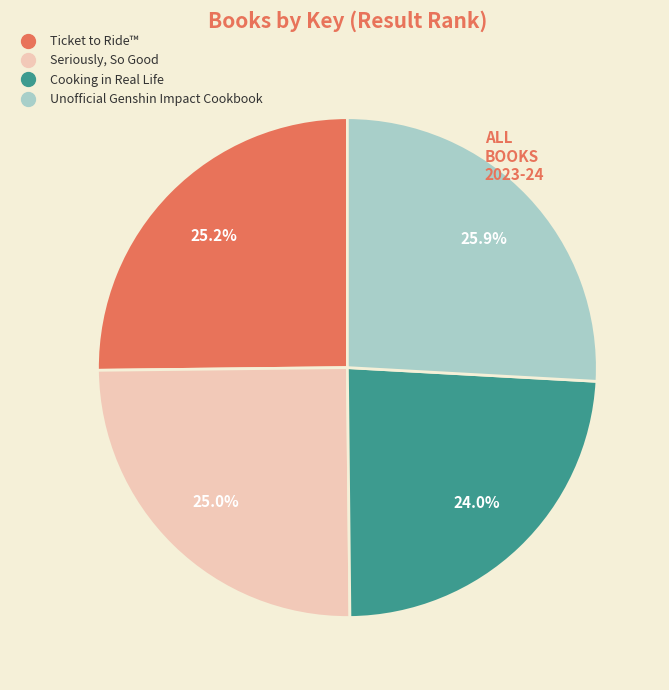

What is the ratio of the value at Ticket to Ride™ to the value at Cooking in Real Life?

1.1